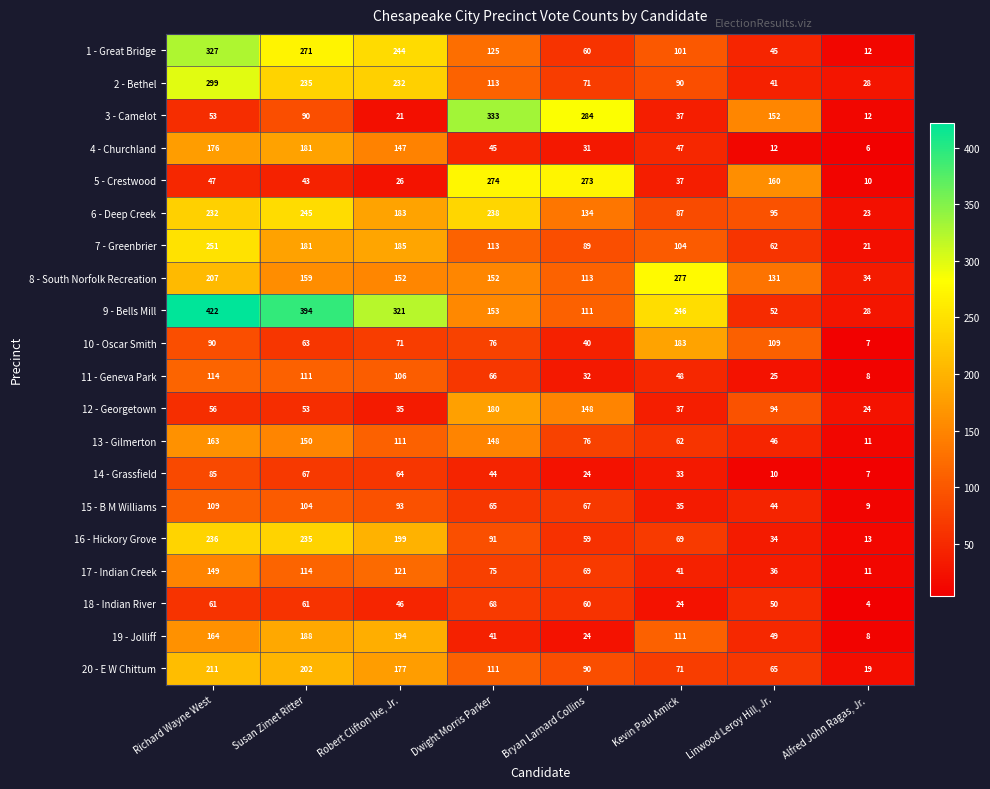

What is the difference between the 1 - Great Bridge values at Susan Zimet Ritter and Linwood Leroy Hill, Jr.?

226